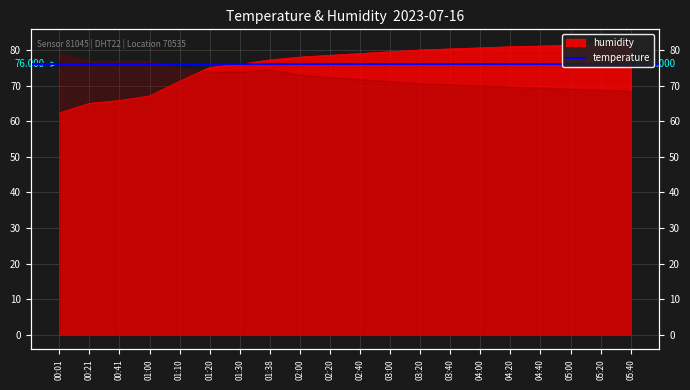

List the labels in order of value, smallest first.

00:01, 00:21, 00:41, 01:00, 01:10, 01:20, 01:30, 01:38, 02:00, 02:20, 02:40, 03:00, 03:20, 03:40, 04:00, 04:20, 04:40, 05:00, 05:20, 05:40